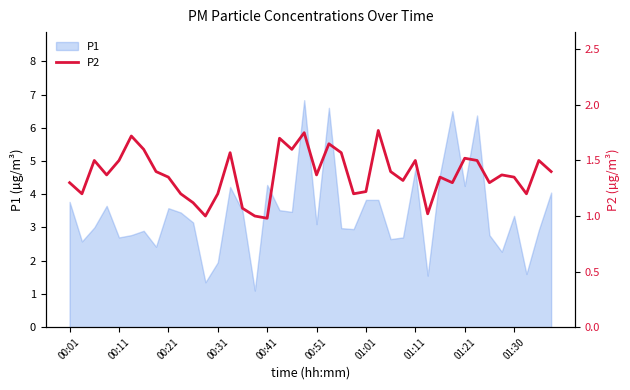

How many lines are shown in the chart?

1